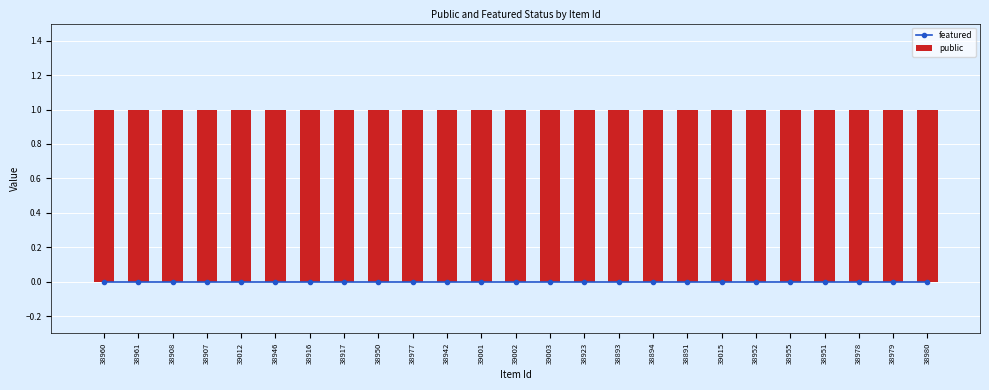

At which label is featured closest to 0?

38960